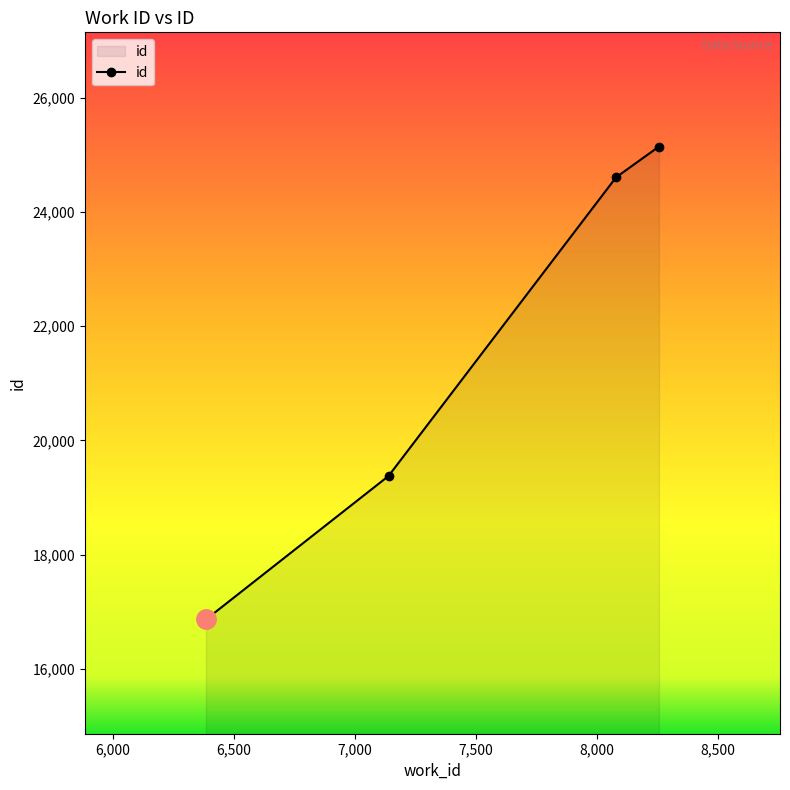

How many lines are shown in the chart?

1